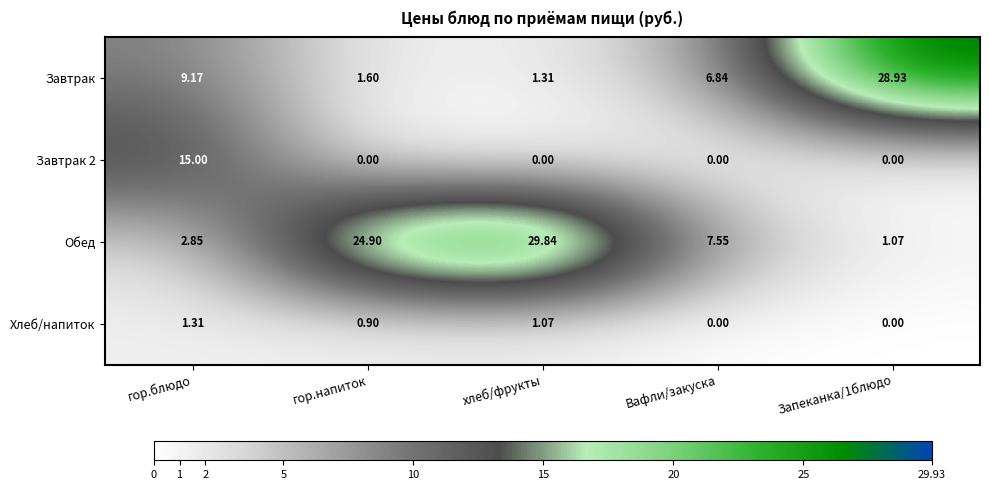

Which series has the largest total across all categories?

Обед